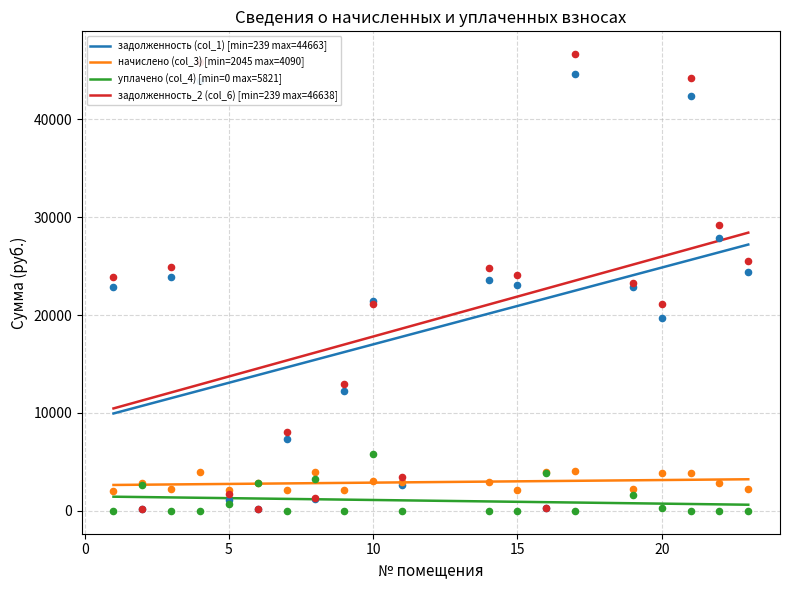

Which series reaches the maximum Y coordinate?

задолженность_2 (col_6)